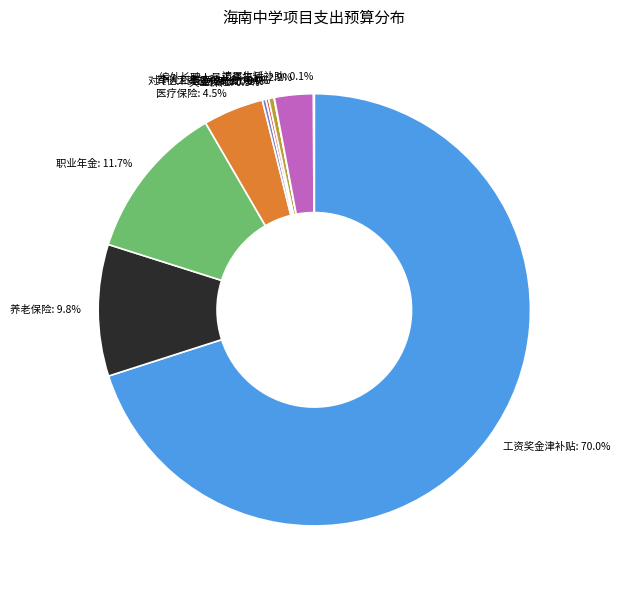

Does 工资奖金津补贴 account for over 50% of the chart?

Yes